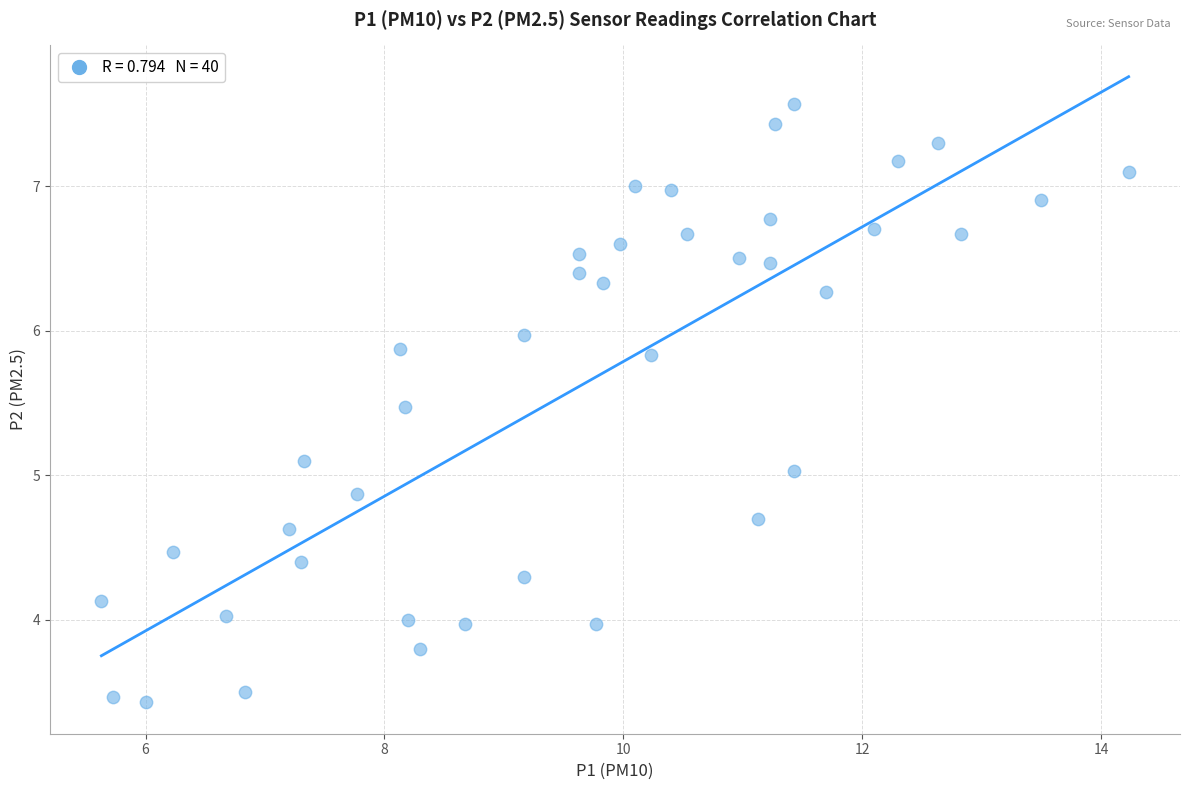

What is the range of Y values (max minus min)?

4.1